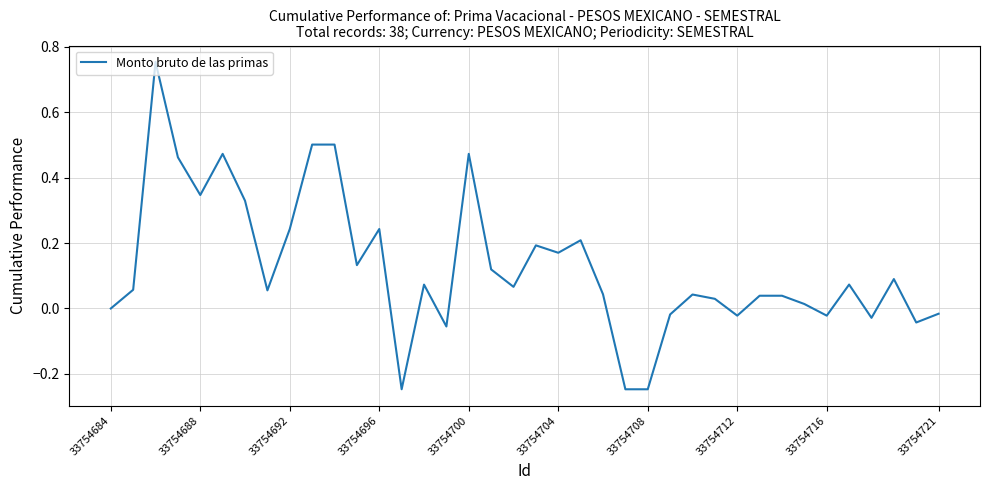

Does the chart have visible grid lines?

Yes